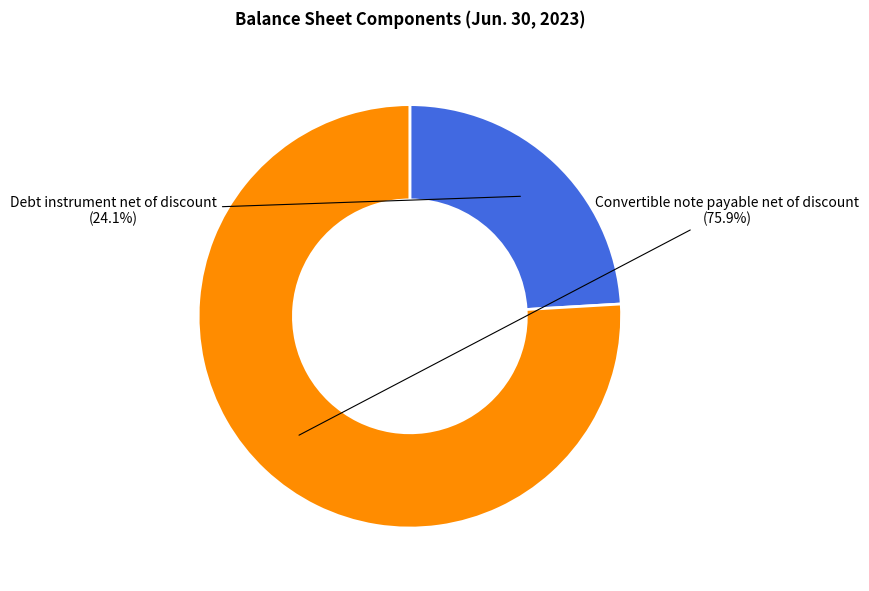

How many segments does this pie chart have?

2